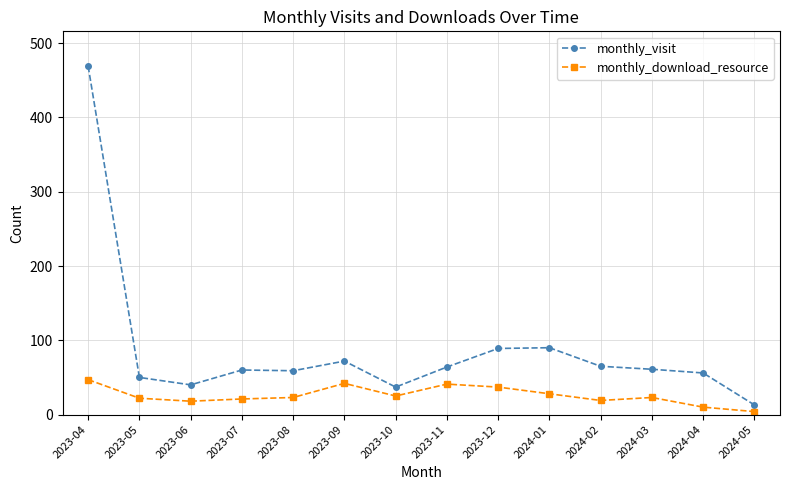

What is the difference between the monthly_download_resource values at 2023-10 and 2024-02?

6